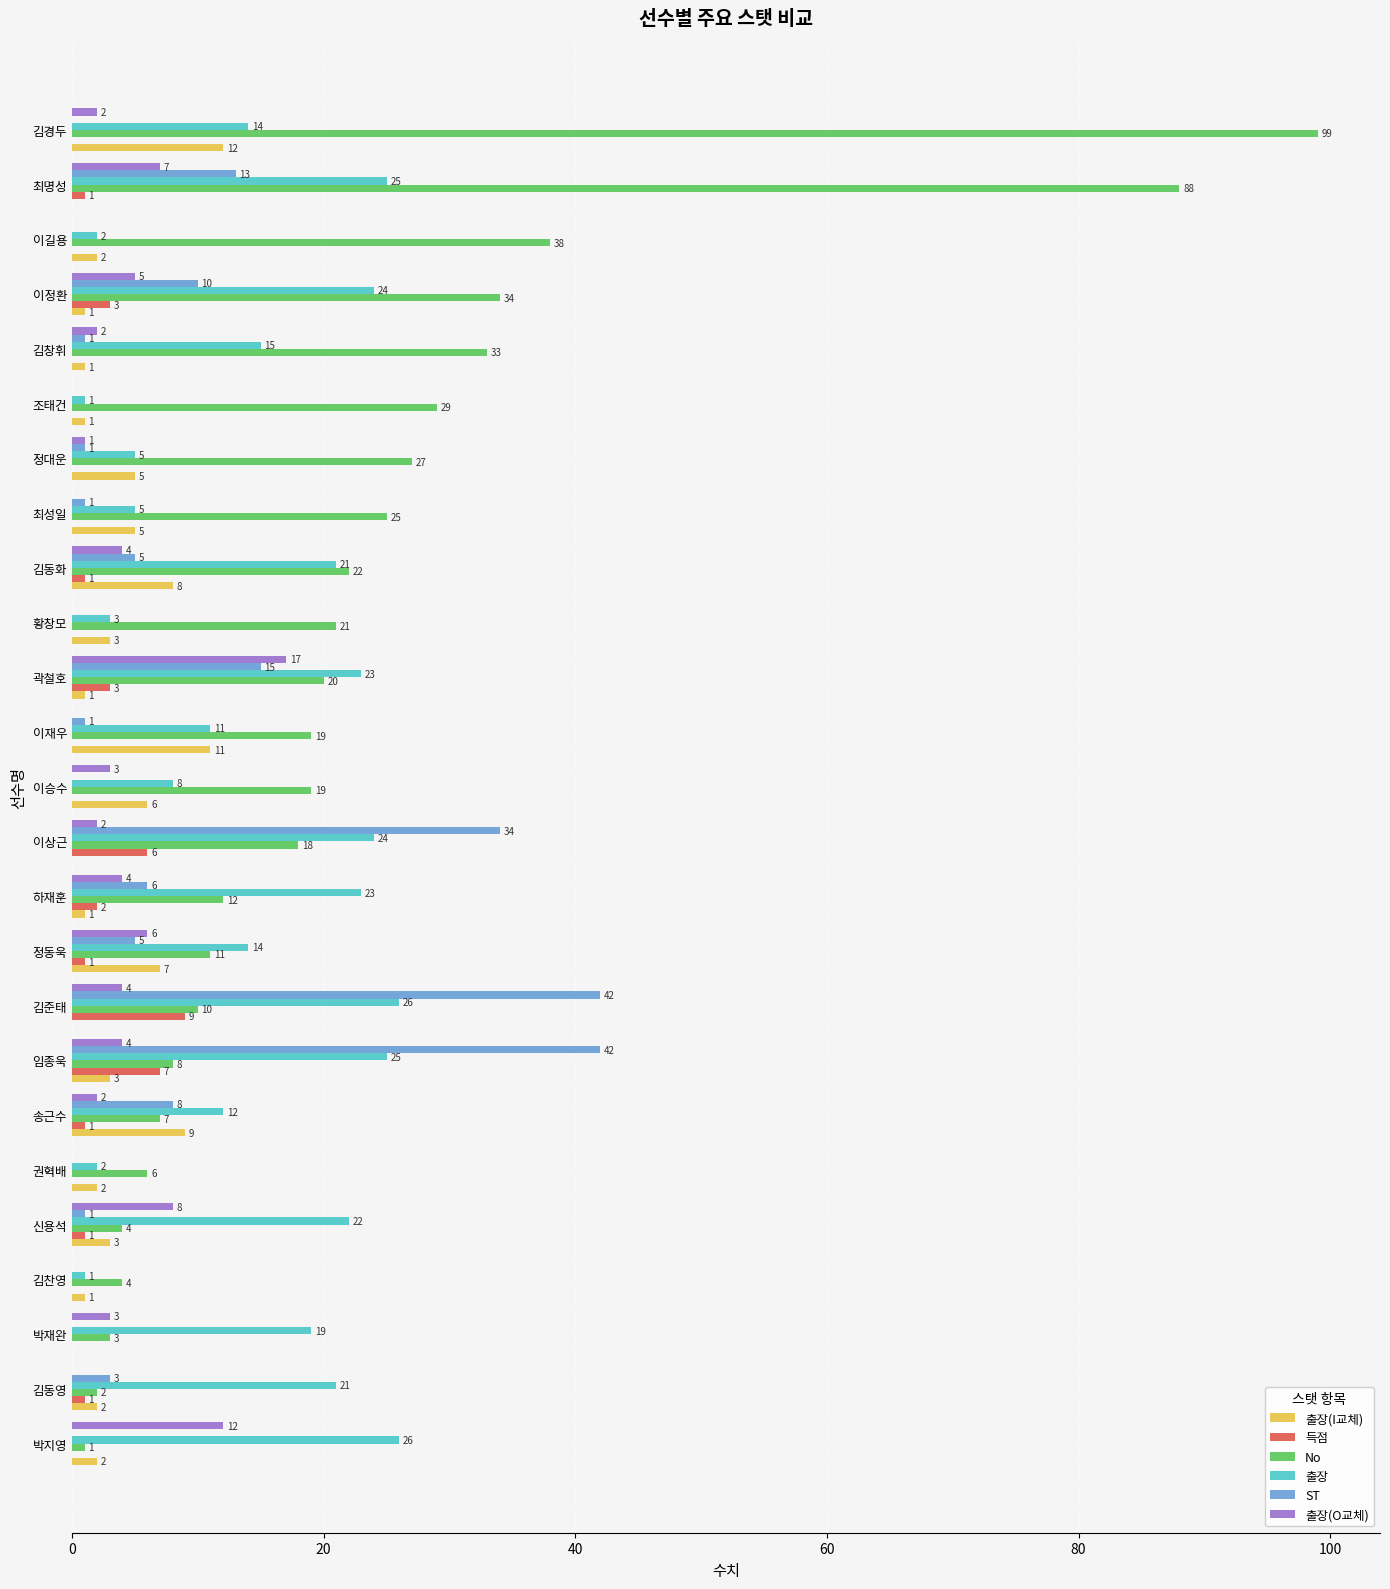

Which series has the largest total across all categories?

No